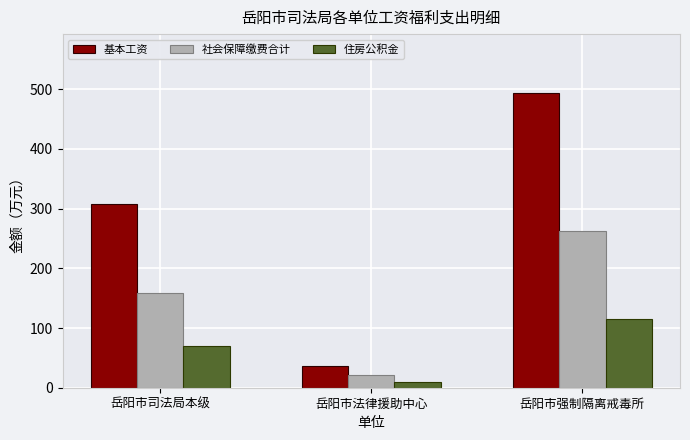

The value of 社会保障缴费合计 at 岳阳市司法局本级 is 158.1. True or false?

True